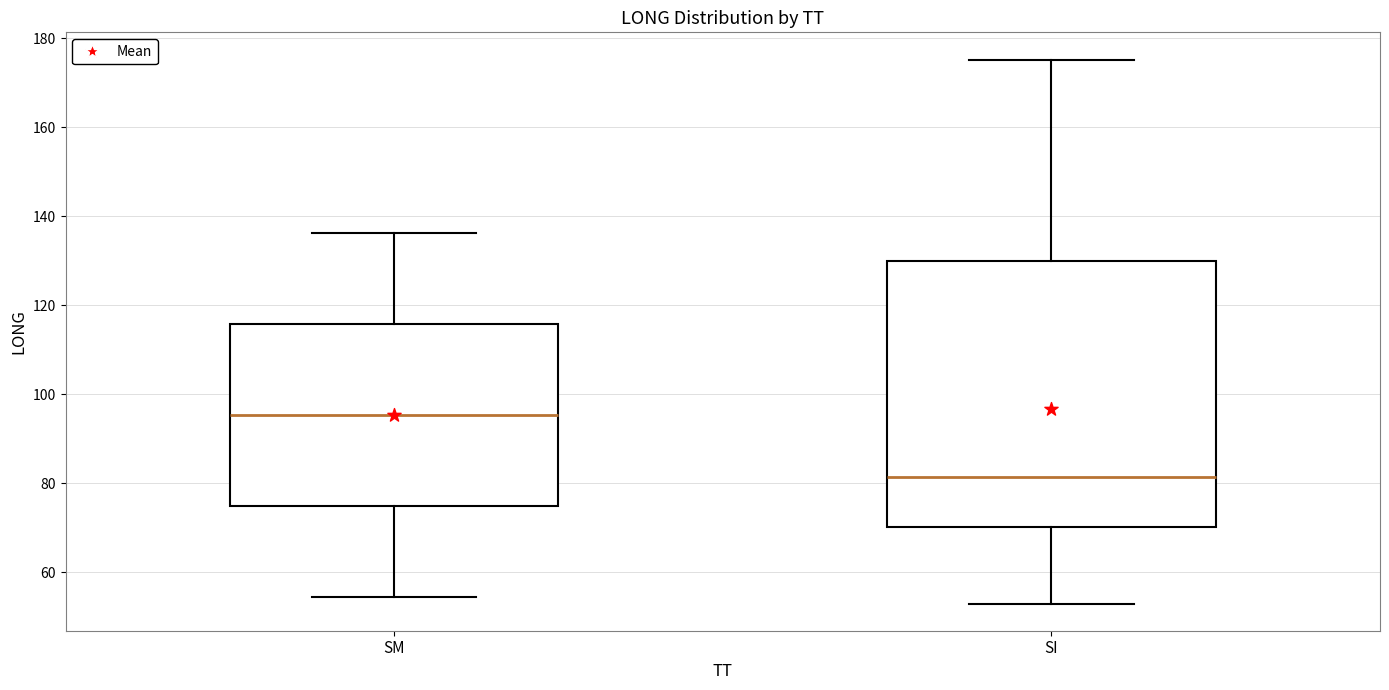

Reading left to right, read every box against the y-axis: the position of its median line, the range the box covers, and the ends of its whiskers. The values are not printed on the chart, so give them approximately, as read against the axis.

SM: median 96, box 74 to 116, whiskers 54 to 136
SI: median 82, box 70 to 130, whiskers 54 to 176